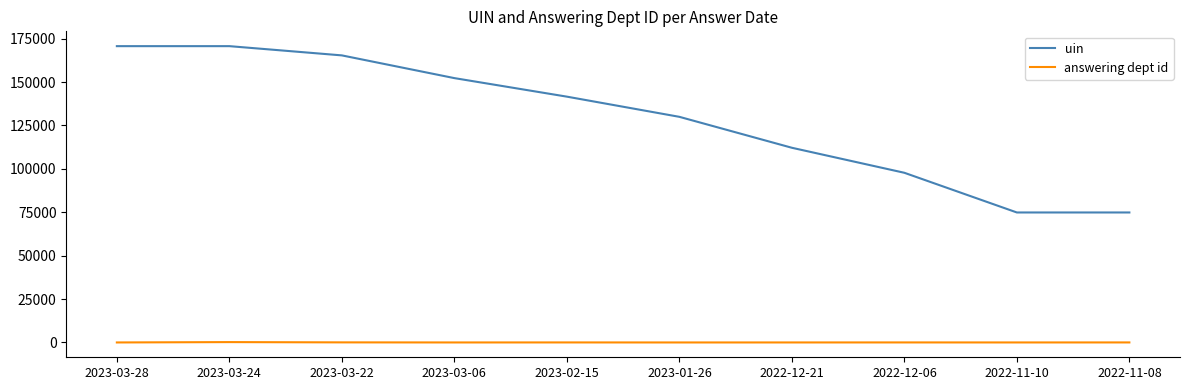

Rank the series at 2023-03-24 from lowest to highest value.

answering dept id, uin